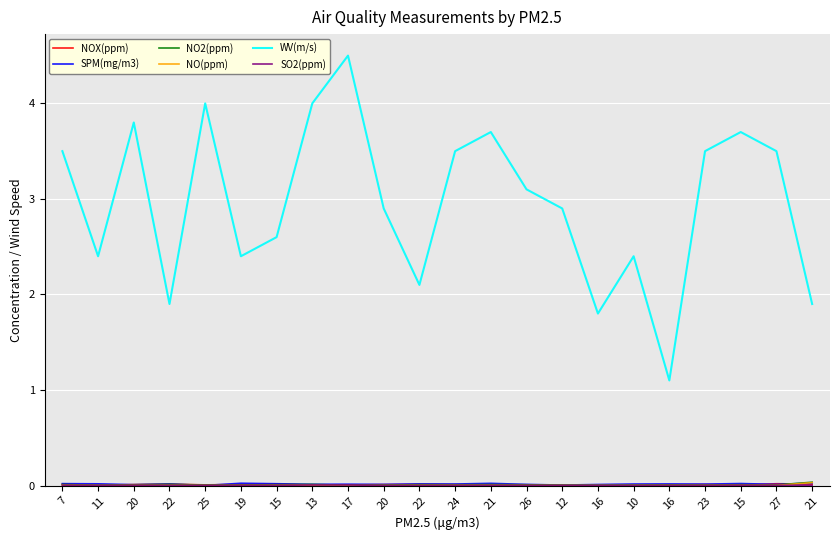

Reading right to left, extract all data points from this chart.

NOX(ppm): 0.0	0.0	0.0	0.0	0.0	0.0	0.0	0.0	0.0	0.0	0.0	0.0	0.0	0.0	0.0	0.0	0.0	0.0	0.0	0.0	0.0	0.0
SPM(mg/m3): 0.0	0.0	0.0	0.0	0.0	0.0	0.0	0.0	0.0	0.0	0.0	0.0	0.0	0.0	0.0	0.0	0.0	0.0	0.0	0.0	0.0	0.0
NO2(ppm): 0.0	0.0	0.0	0.0	0.0	0.0	0.0	0.0	0.0	0.0	0.0	0.0	0.0	0.0	0.0	0.0	0.0	0.0	0.0	0.0	0.0	0.0
NO(ppm): 0.0	0.0	0.0	0.0	0.0	0.0	0.0	0.0	0.0	0.0	0.0	0.0	0.0	0.0	0.0	0.0	0.0	0.0	0.0	0.0	0.0	0.0
WV(m/s): 1.9	3.5	3.7	3.5	1.1	2.4	1.8	2.9	3.1	3.7	3.5	2.1	2.9	4.5	4.0	2.6	2.4	4.0	1.9	3.8	2.4	3.5
SO2(ppm): 0.0	0.0	0.0	0.0	0.0	0.0	0.0	0.0	0.0	0.0	0.0	0.0	0.0	0.0	0.0	0.0	0.0	0.0	0.0	0.0	0.0	0.0